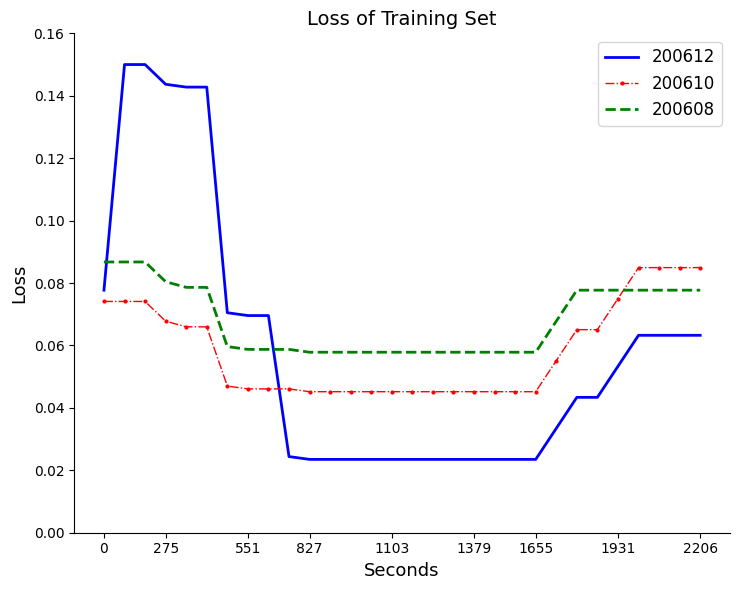

What are all the series names shown in the legend?

200612, 200610, 200608